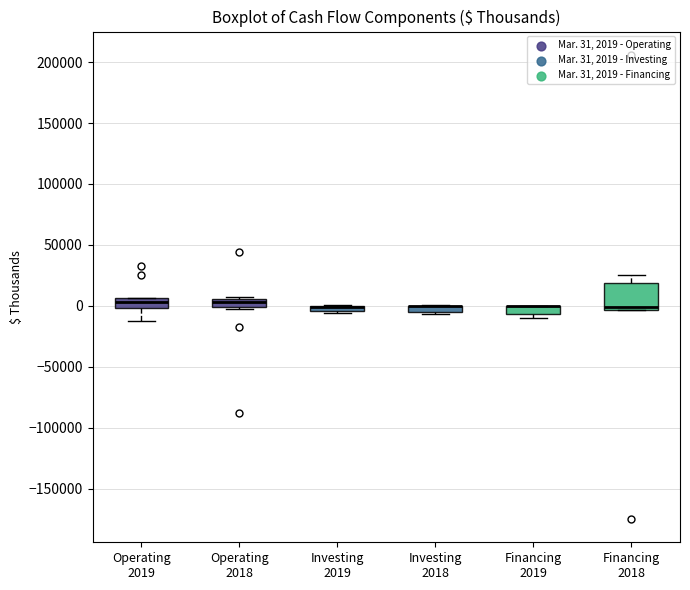

Which box is the tallest, from its lower edge to its upper edge?

Financing 2018